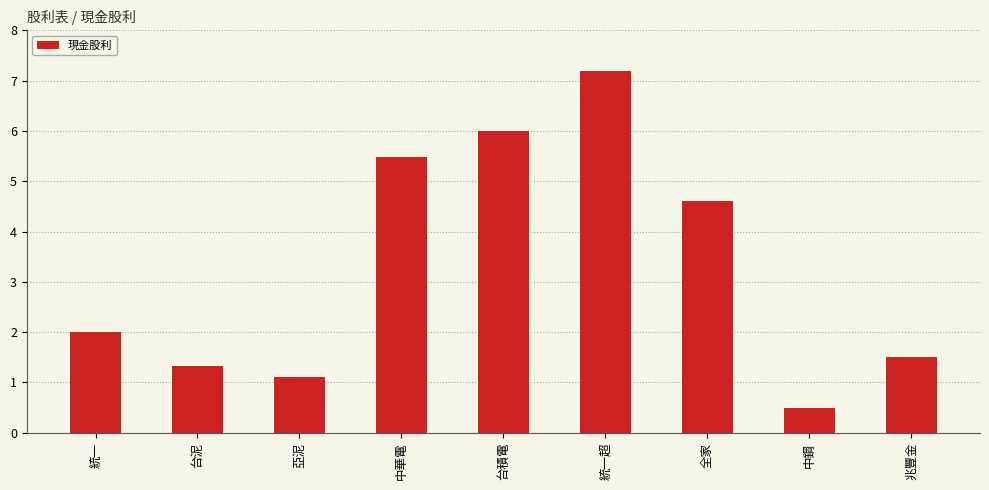

Read the value at 中鋼.

0.5